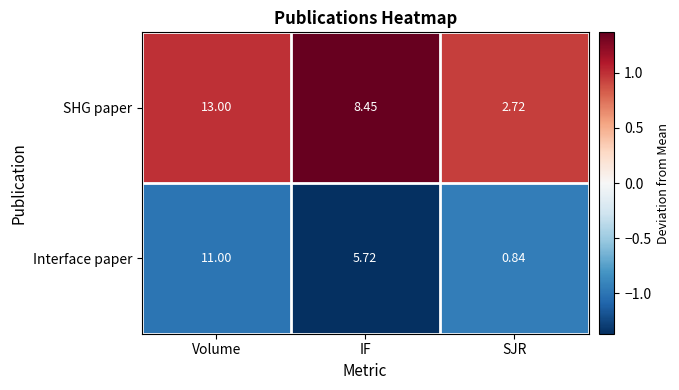

Which series has the largest total across all categories?

SHG paper